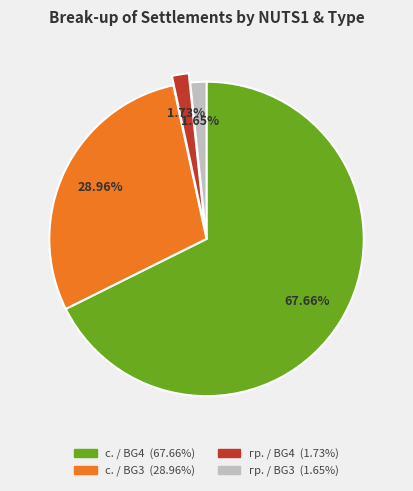

Is there a majority slice in this chart?

Yes